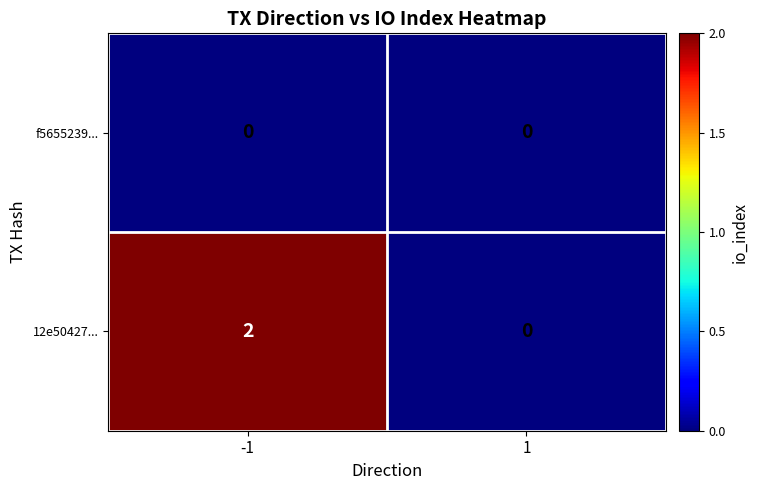

What is the maximum value shown in the chart?

2